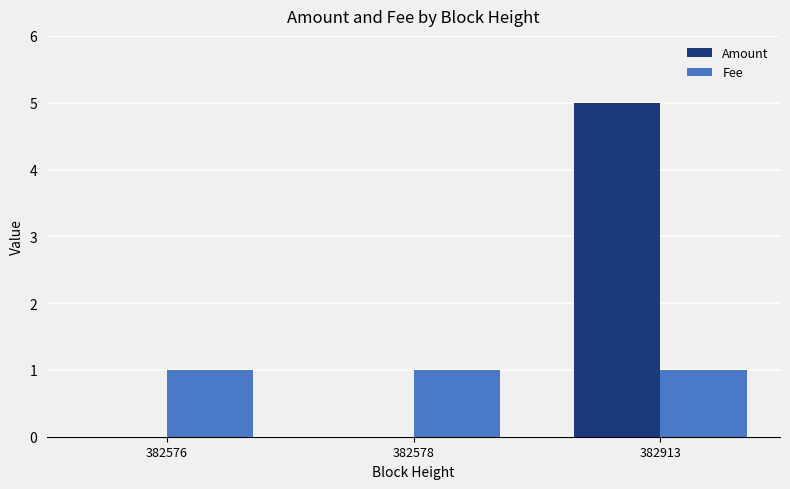

Is the value of Amount at 382578 greater than the value of Fee at 382913?

No